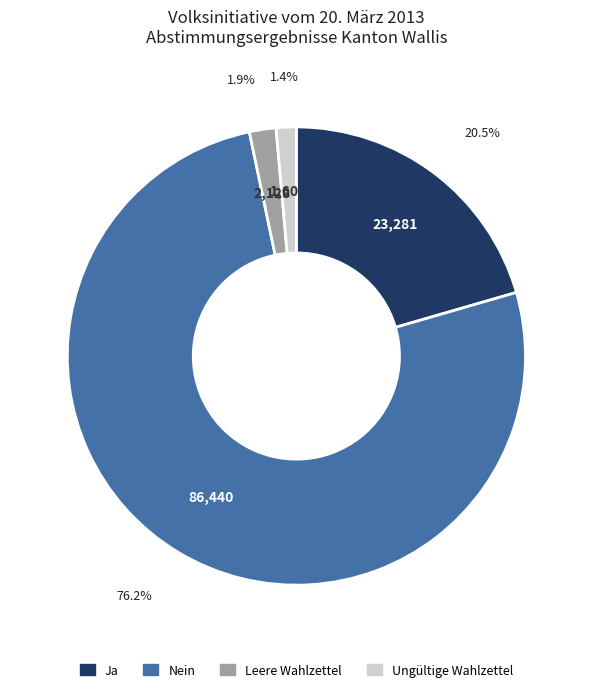

Is it true that Leere Wahlzettel is 7% of the pie?

False